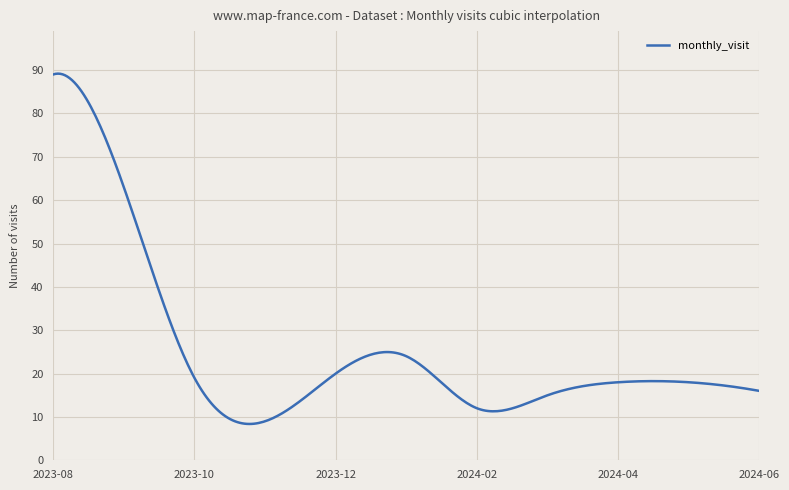

What is the smallest value displayed?

8.4